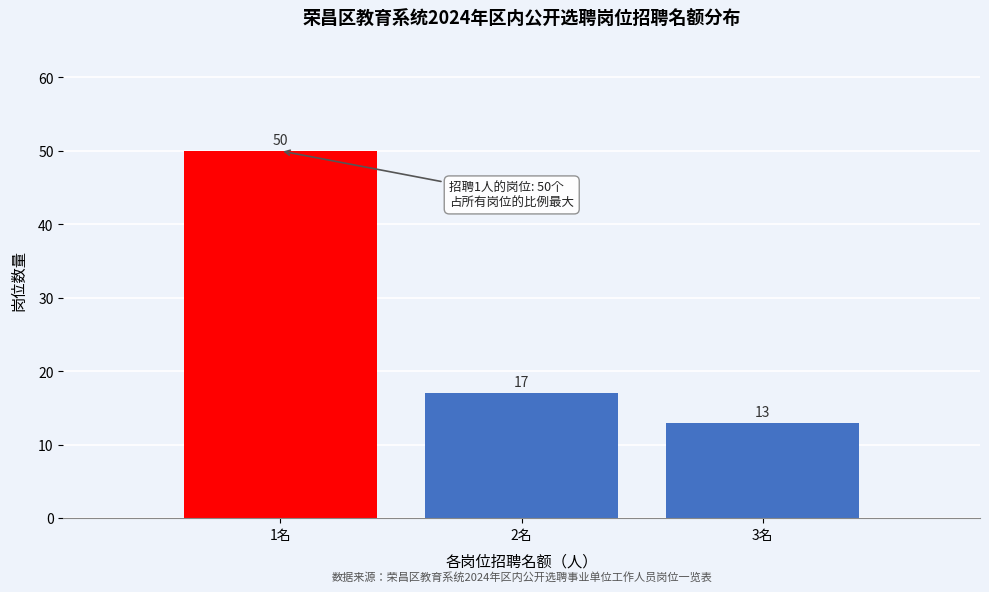

Reading left to right, extract all data points from this chart.

50	17	13